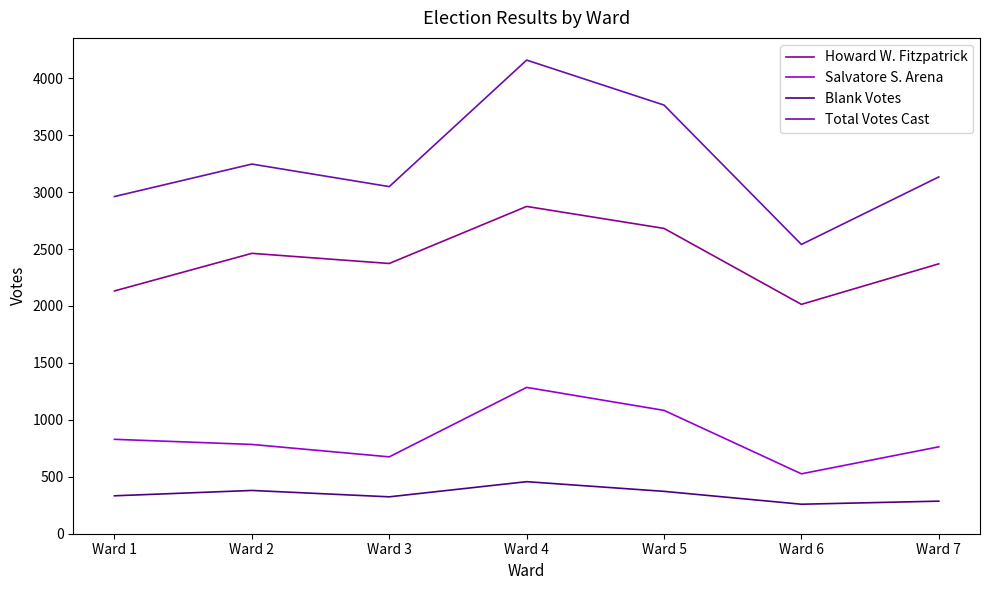

Where is the first local minimum for Blank Votes?

Ward 3